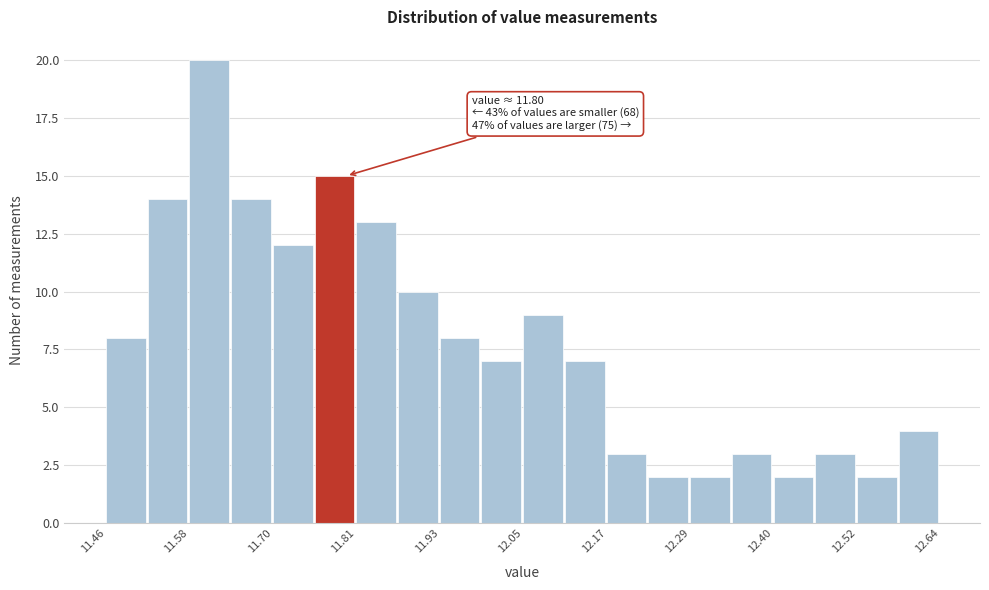

Around what value on the x-axis is the tallest bar? Give the approximate position of its centre, as read against the axis.

11.60